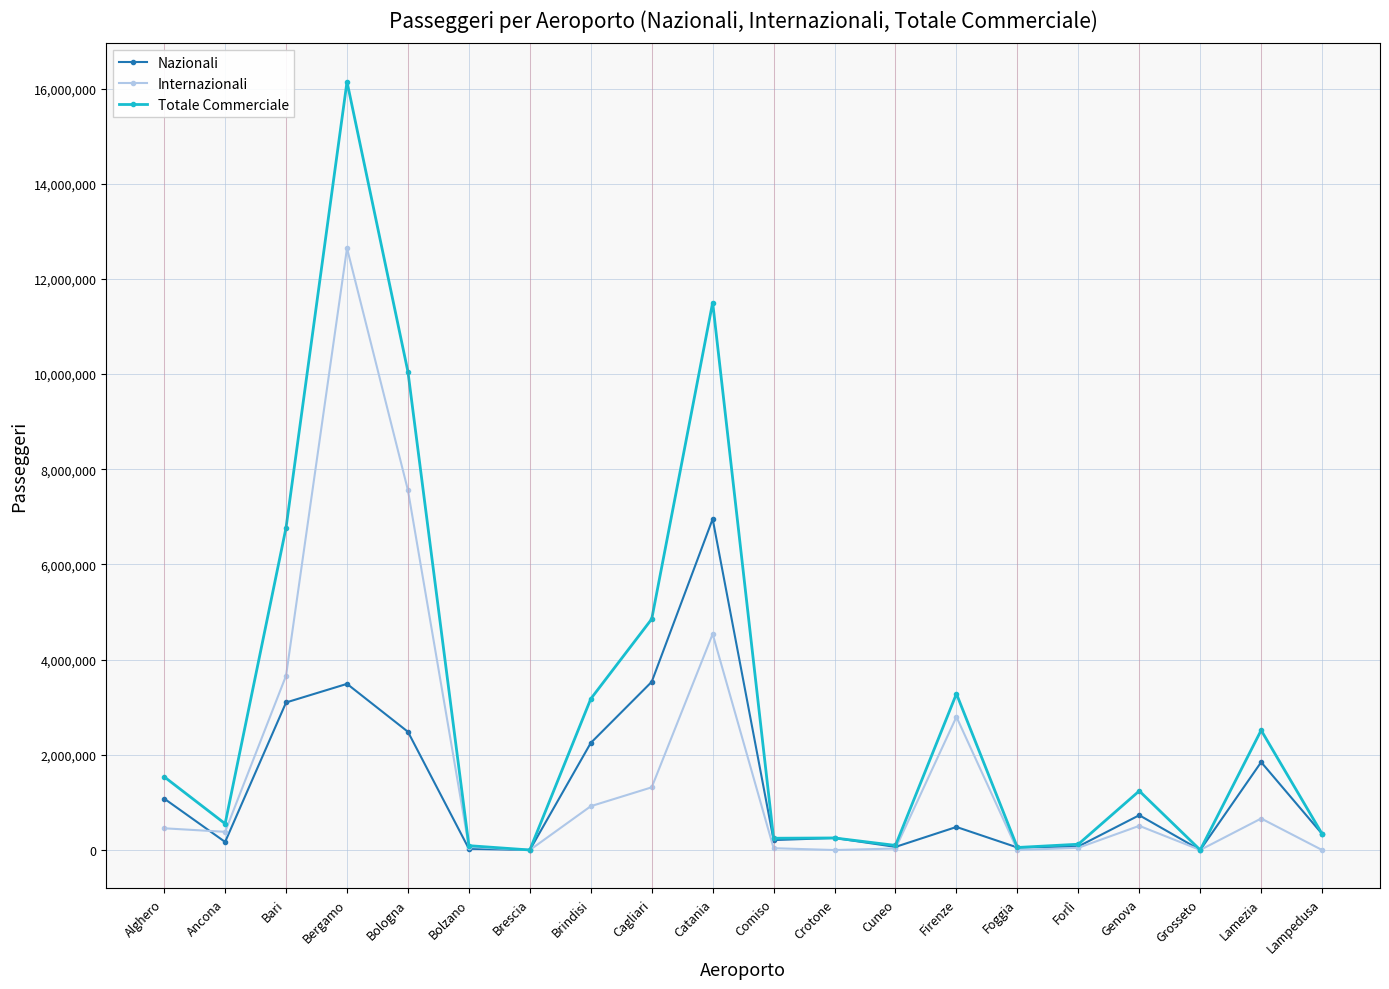

How many categories are shown in the chart?

20